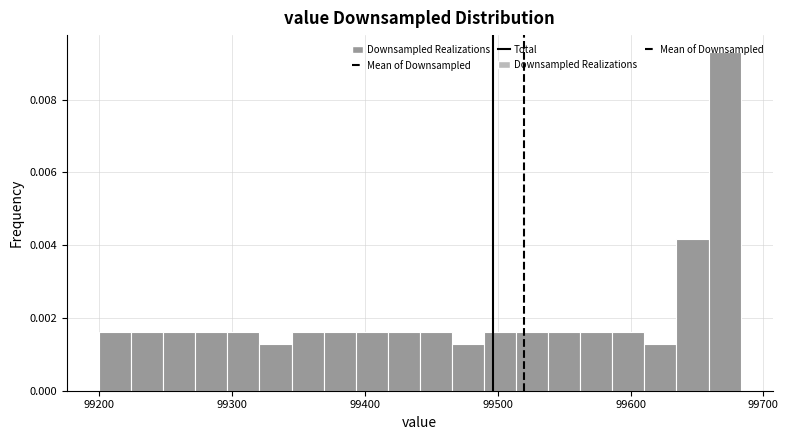

Around what value on the x-axis is the tallest bar? Give the approximate position of its centre, as read against the axis.

99670